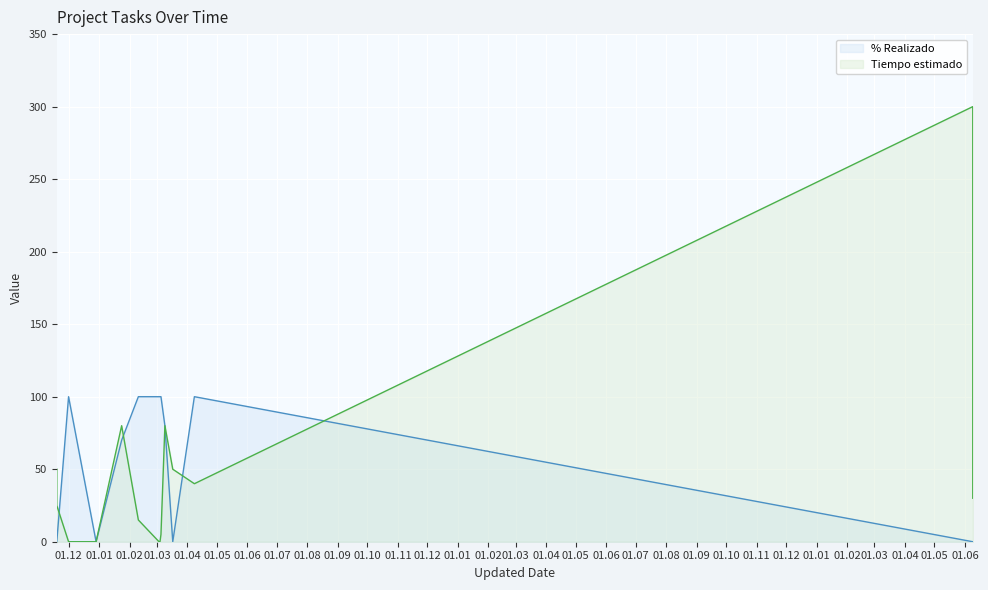

Is the value of % Realizado at 2021-03-04 greater than the value of Tiempo estimado at 2021-03-03?

Yes